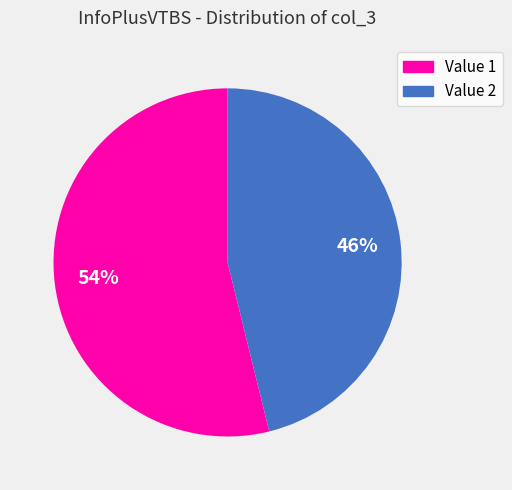

To the nearest percent, what portion does Value 2 represent?

46%